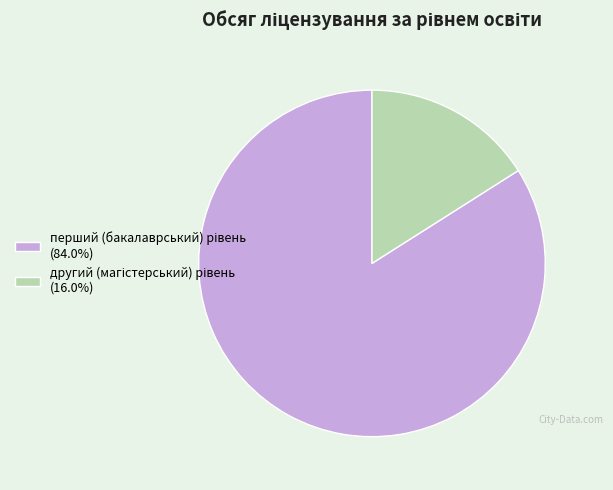

Is there any slice that represents more than half of the pie?

Yes